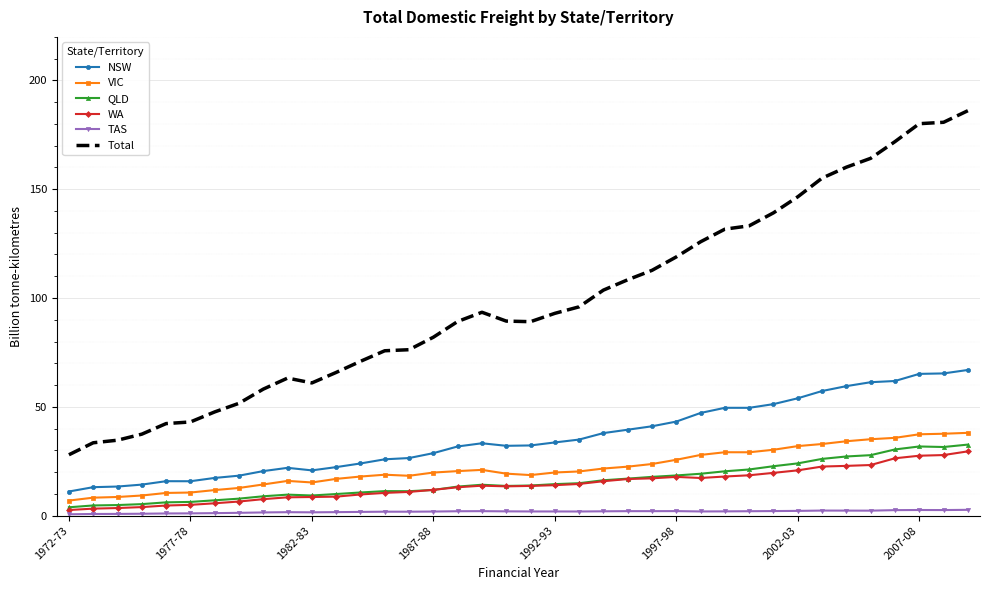

Which series has the largest range (max minus min)?

Total